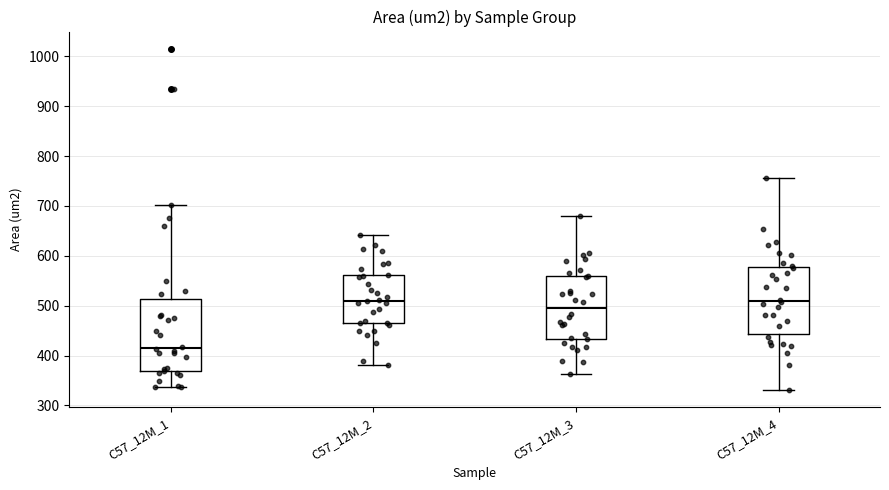

Reading left to right, transcribe this box plot: for each box, give where its median line is, the range the box spans, and where its two whiskers end, as read against the y-axis. The values are not printed on the chart, so give them approximately, as read against the axis.

C57_12M_1: median 420, box 370 to 510, whiskers 340 to 700
C57_12M_2: median 510, box 460 to 560, whiskers 380 to 640
C57_12M_3: median 490, box 430 to 560, whiskers 360 to 680
C57_12M_4: median 510, box 440 to 580, whiskers 330 to 760